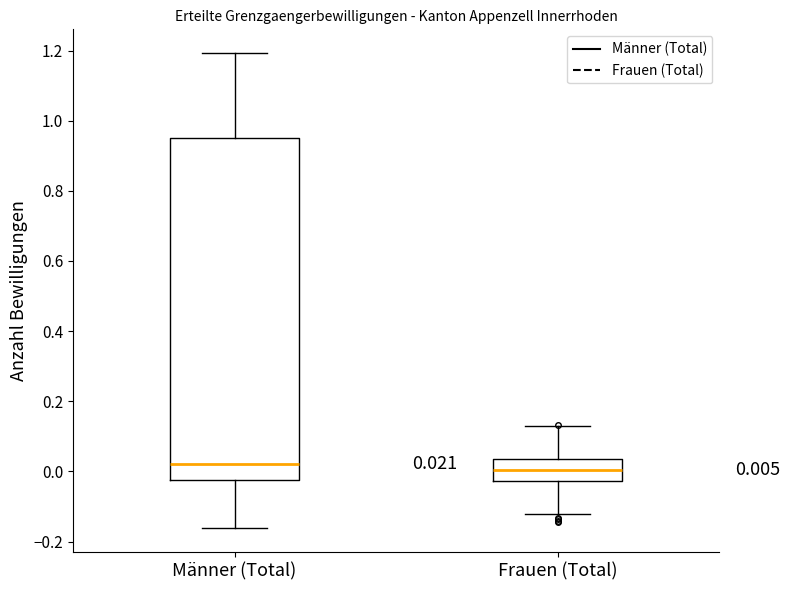

Which box is the tallest, from its lower edge to its upper edge?

Männer (Total)